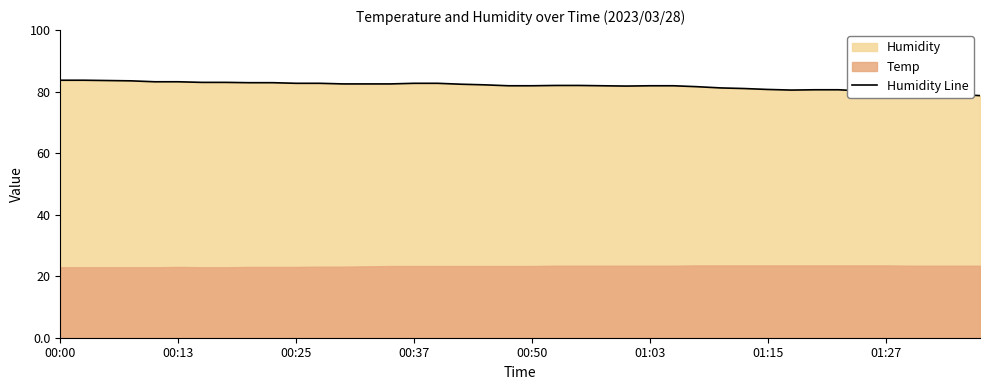

Which category has the lowest value across all series?

39